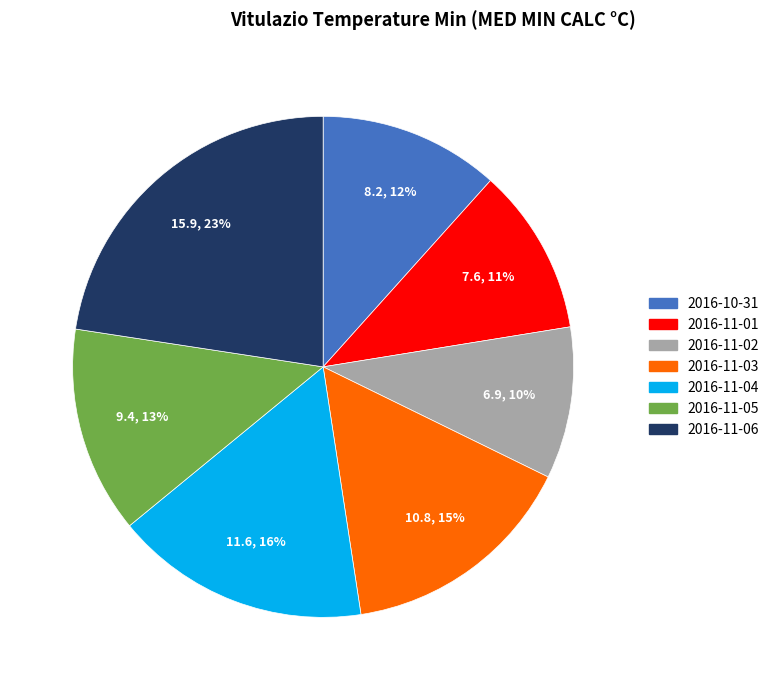

Between 2016-11-04 and 2016-10-31, which is larger?

2016-11-04